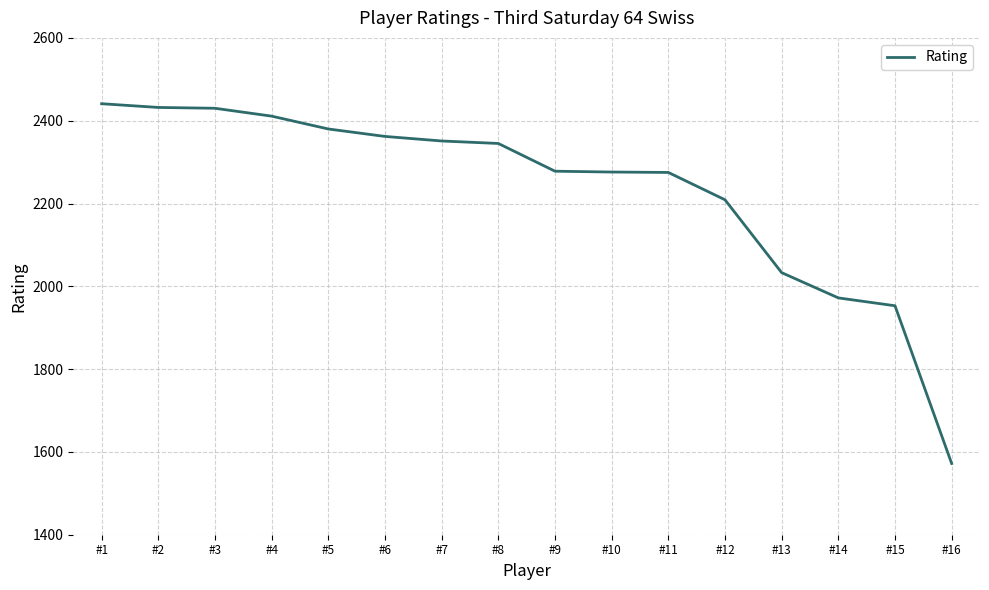

What is the approximate value at #10, to the nearest 100?

2300